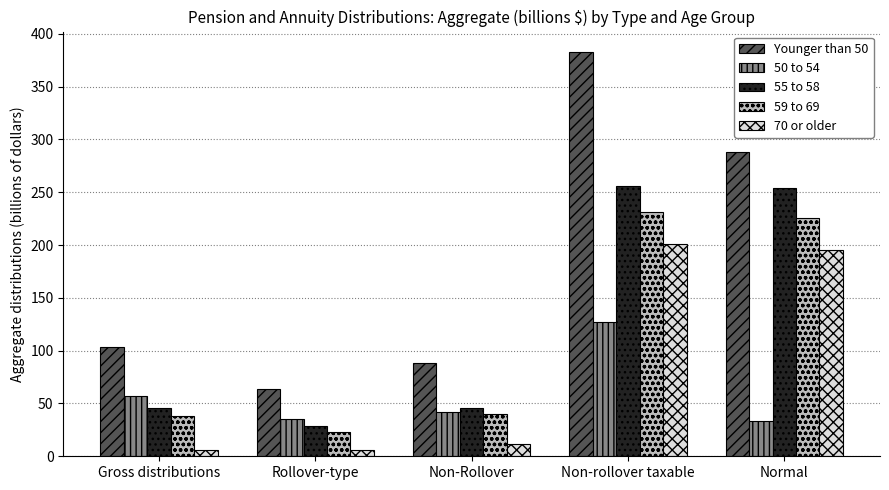

What are all the series names shown in the legend?

Younger than 50, 50 to 54, 55 to 58, 59 to 69, 70 or older